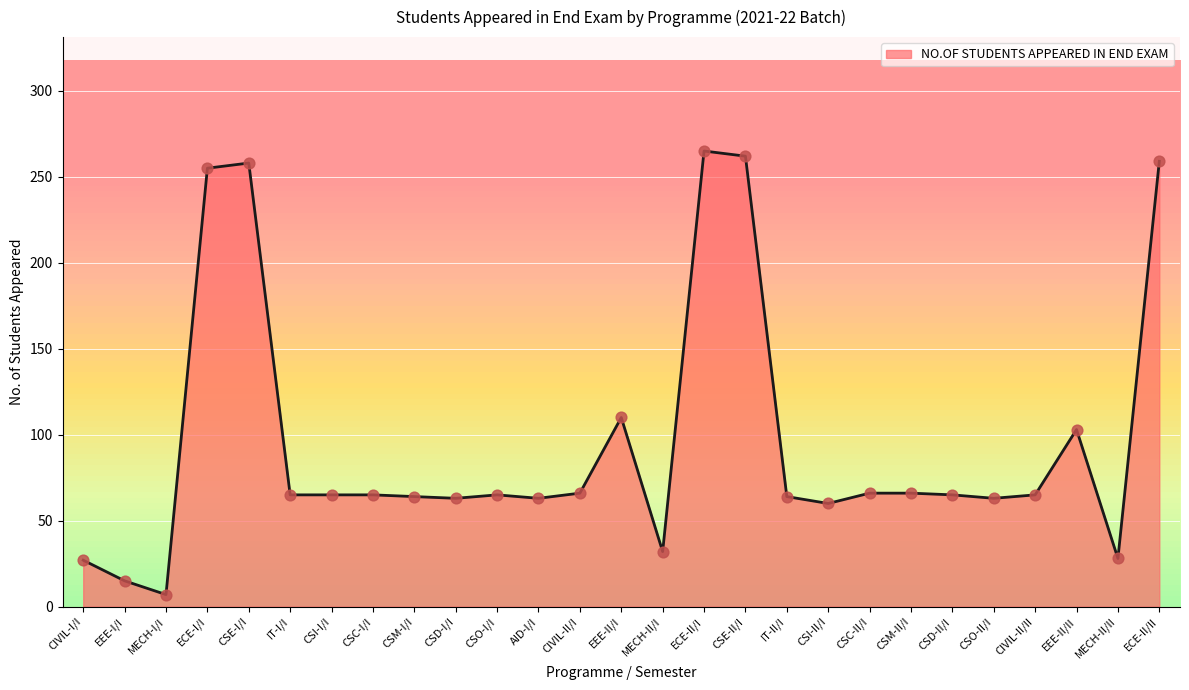

What is the ratio of the value at CSO-II/I to the value at MECH-I/I?

9.0